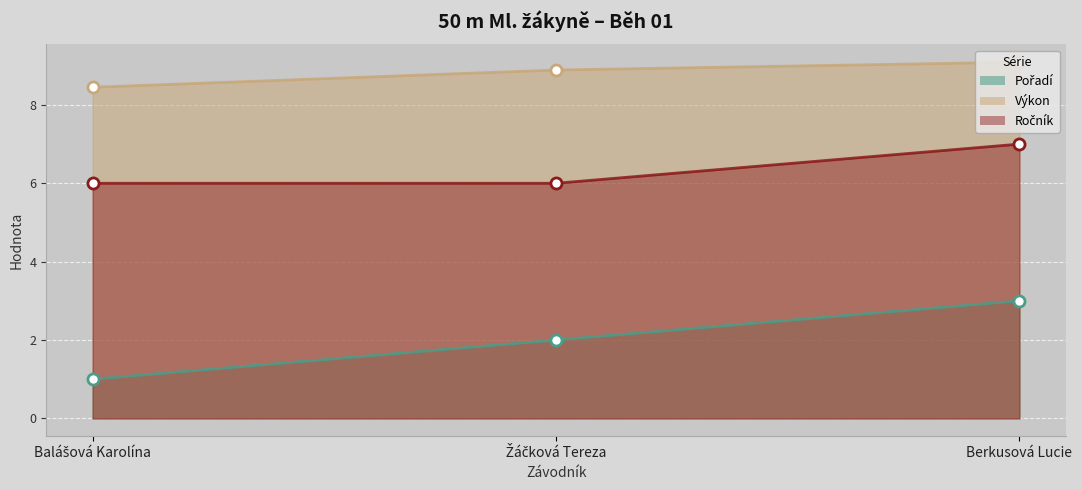

The Výkon series shows 12.1 at Balášová Karolína. True or false?

False